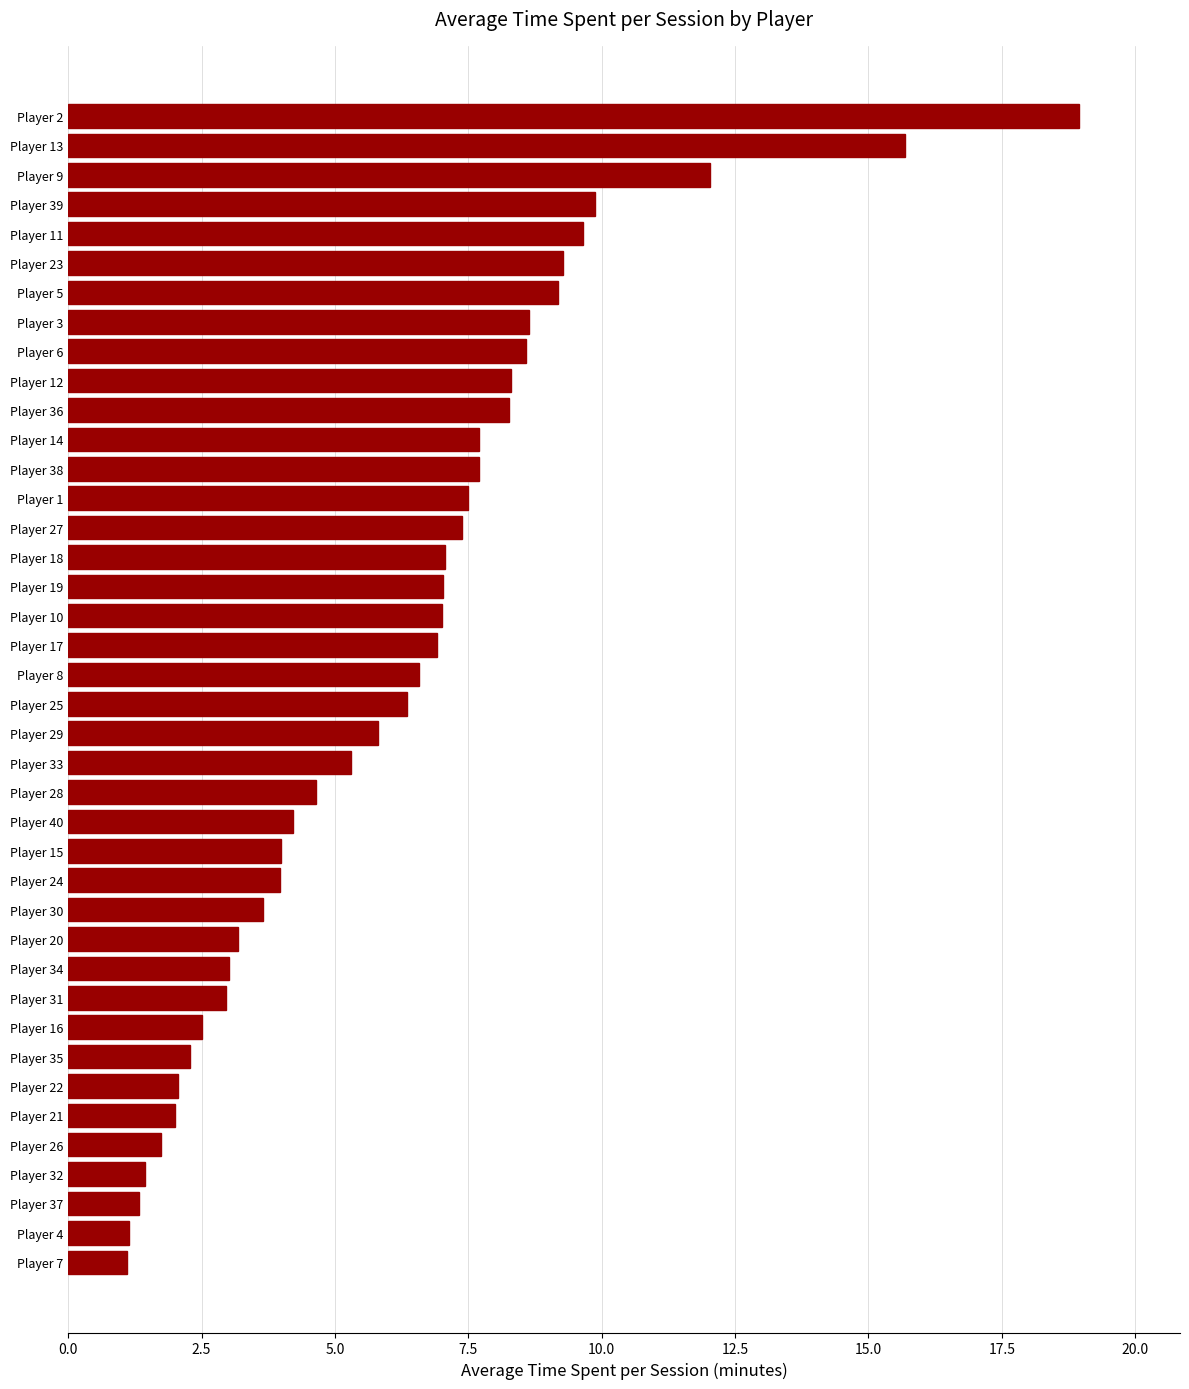

What is the sum of all values?

246.0